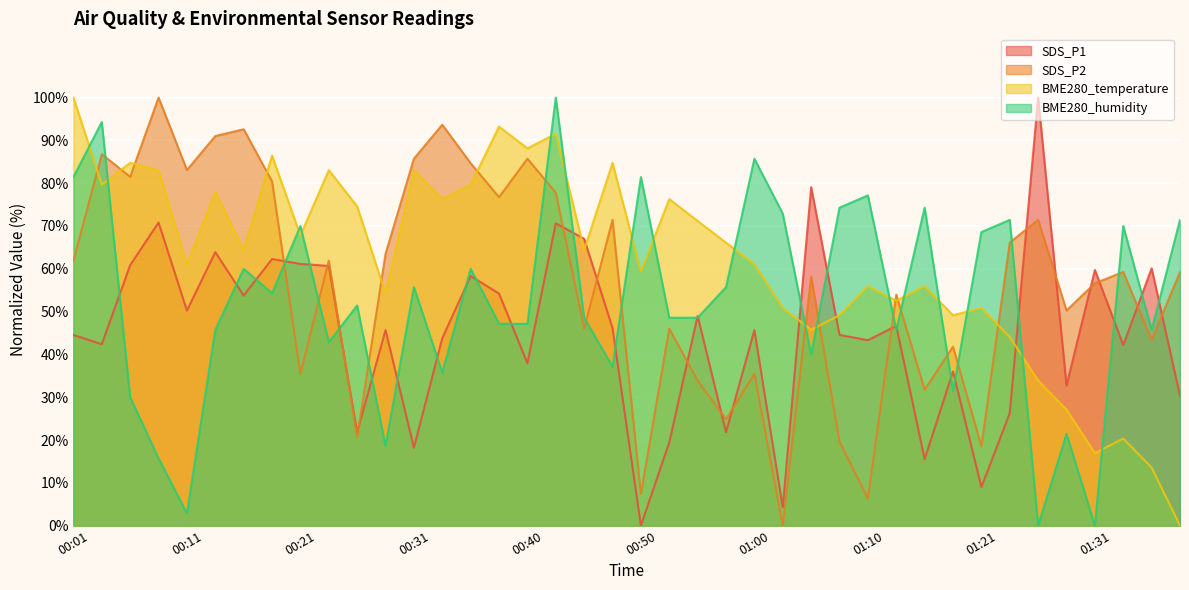

Is the value of SDS_P1 at 00:43 greater than the value of BME280_temperature at 00:11?

Yes